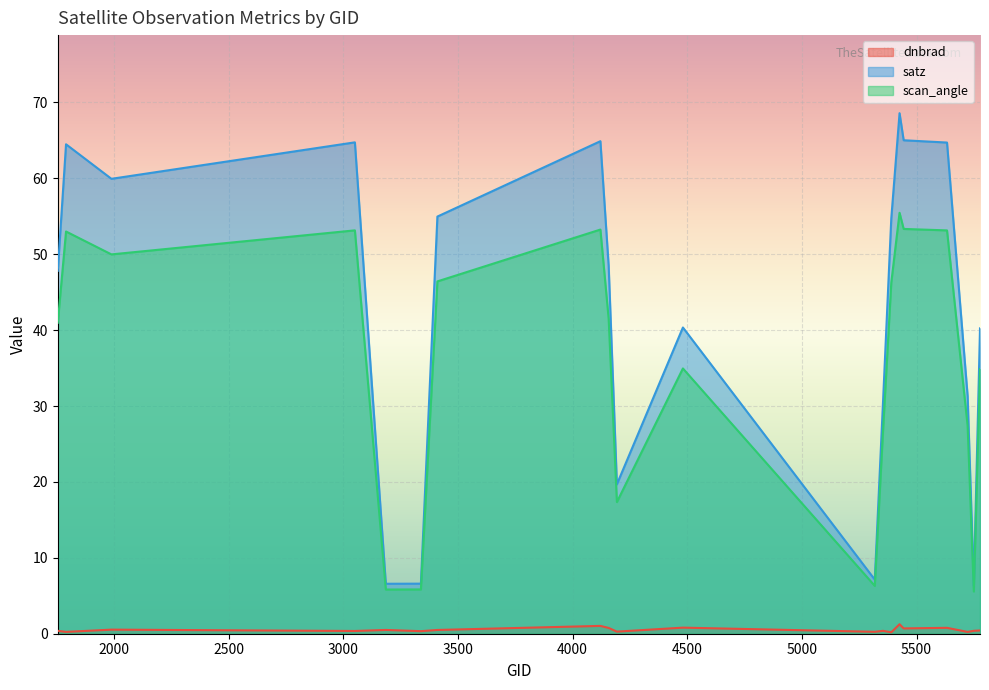

What is the difference between the maximum and minimum values in the satz series?

62.3